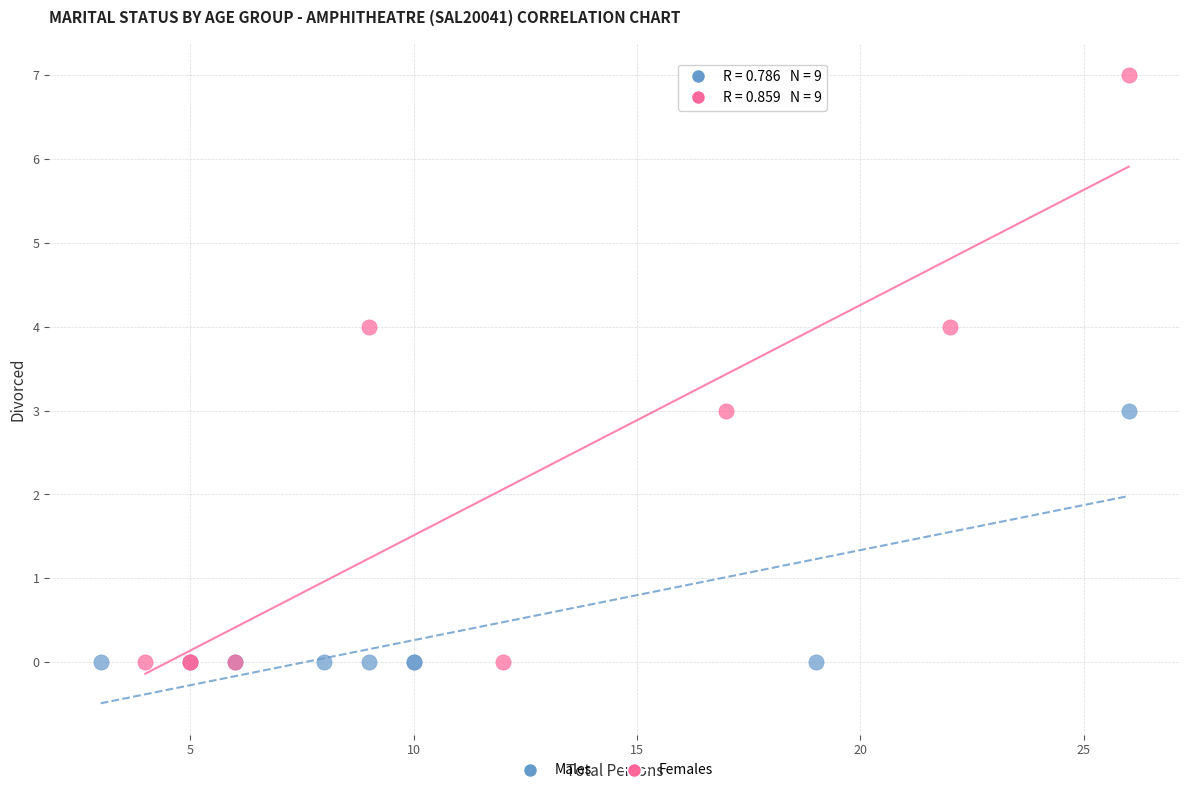

Which series contains the highest Y value?

Females